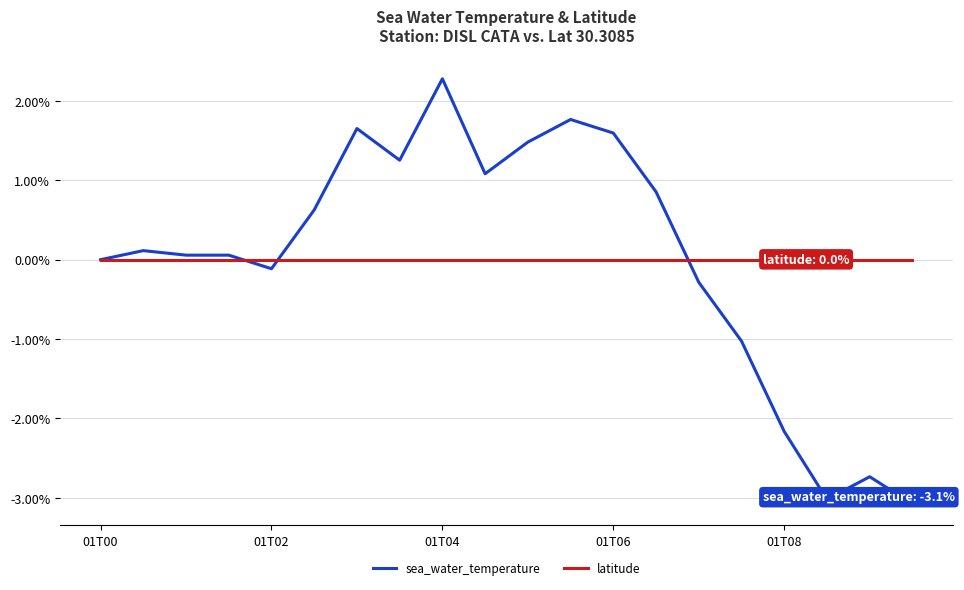

List the series in order of their peak value, lowest first.

latitude, sea_water_temperature